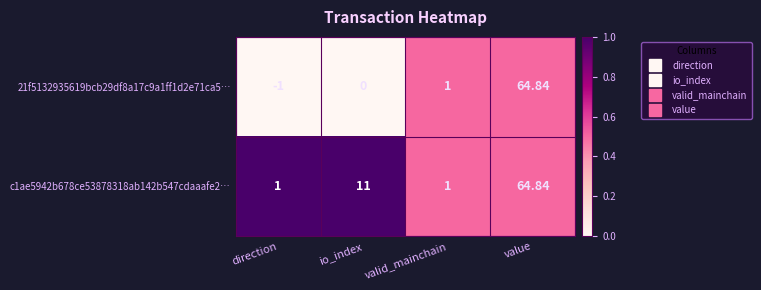

Where is 21f5132935619bcb29df8a17c9a1ff1d2e71ca5… nearest to the value 31?

valid_mainchain